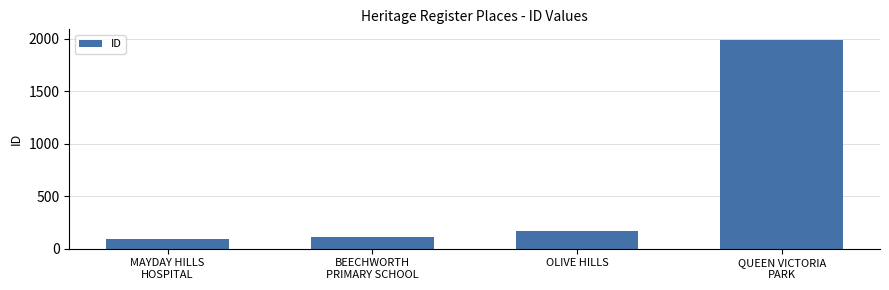

What position from the right is BEECHWORTH
PRIMARY SCHOOL?

3